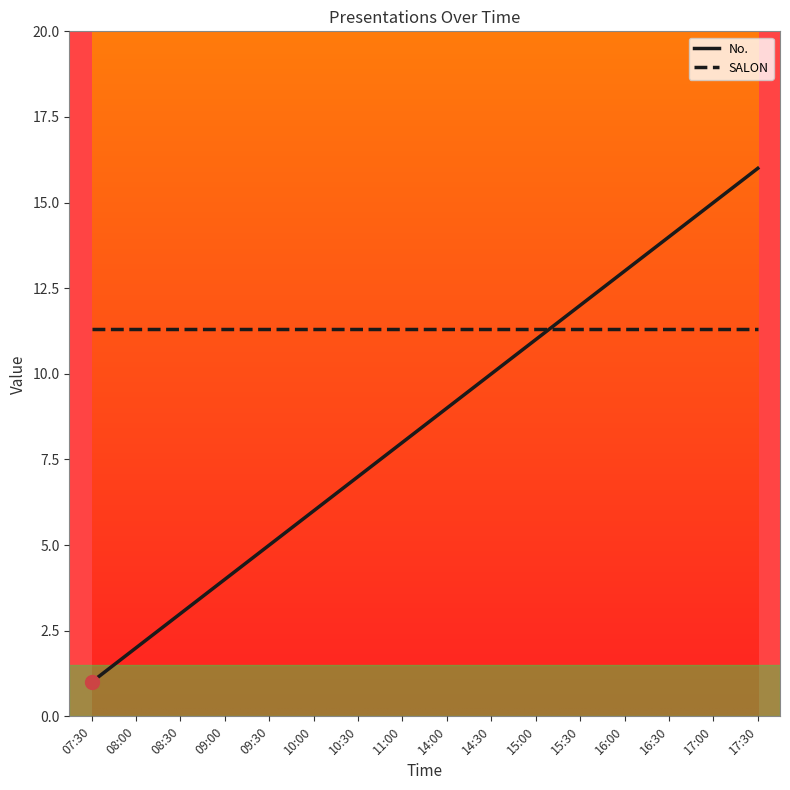

The value of No. at 16:30 is 14.0. True or false?

True